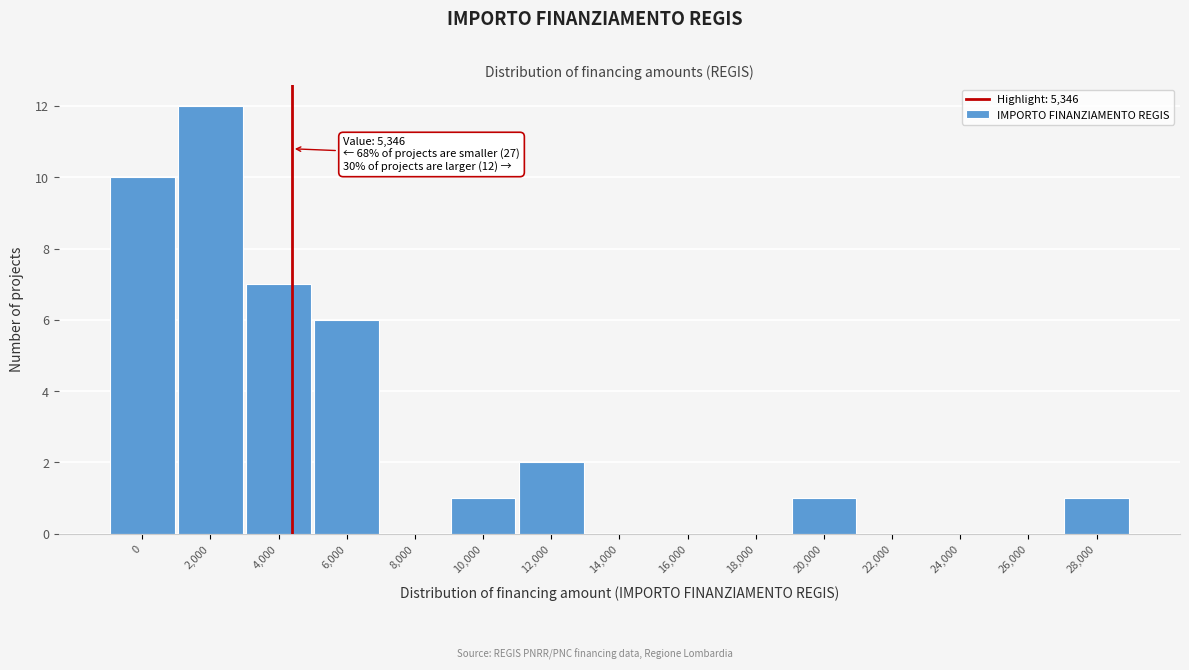

Reading left to right, transcribe all the data shown in this chart.

0=10	2,000=12	4,000=7	6,000=6	8,000=0	10,000=1	12,000=2	14,000=0	16,000=0	18,000=0	20,000=1	22,000=0	24,000=0	26,000=0	28,000=1